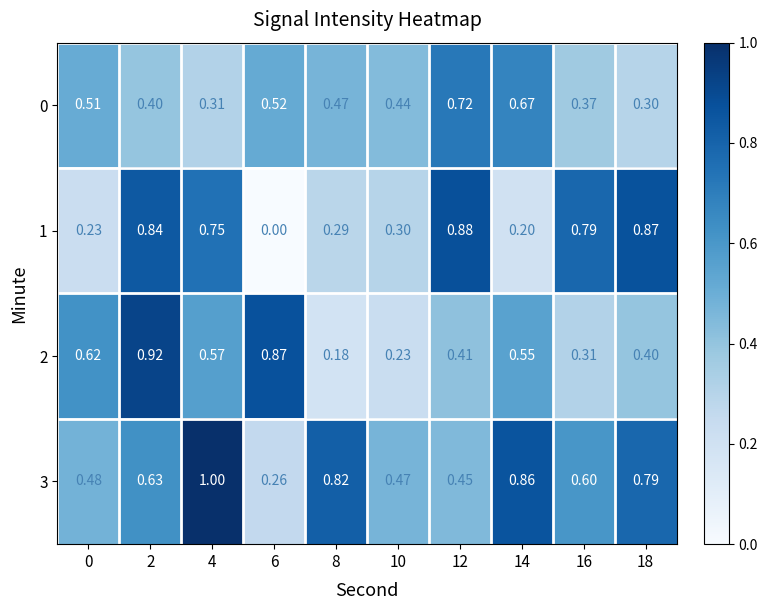

Is the value of 2 at 18 greater than the value of 0 at 12?

No